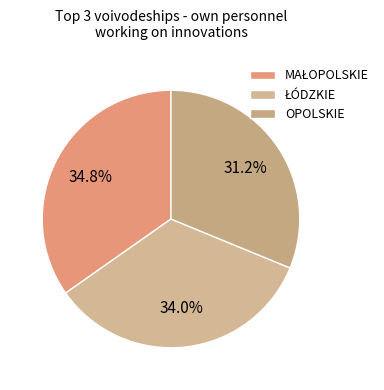

How many segments does this pie chart have?

3